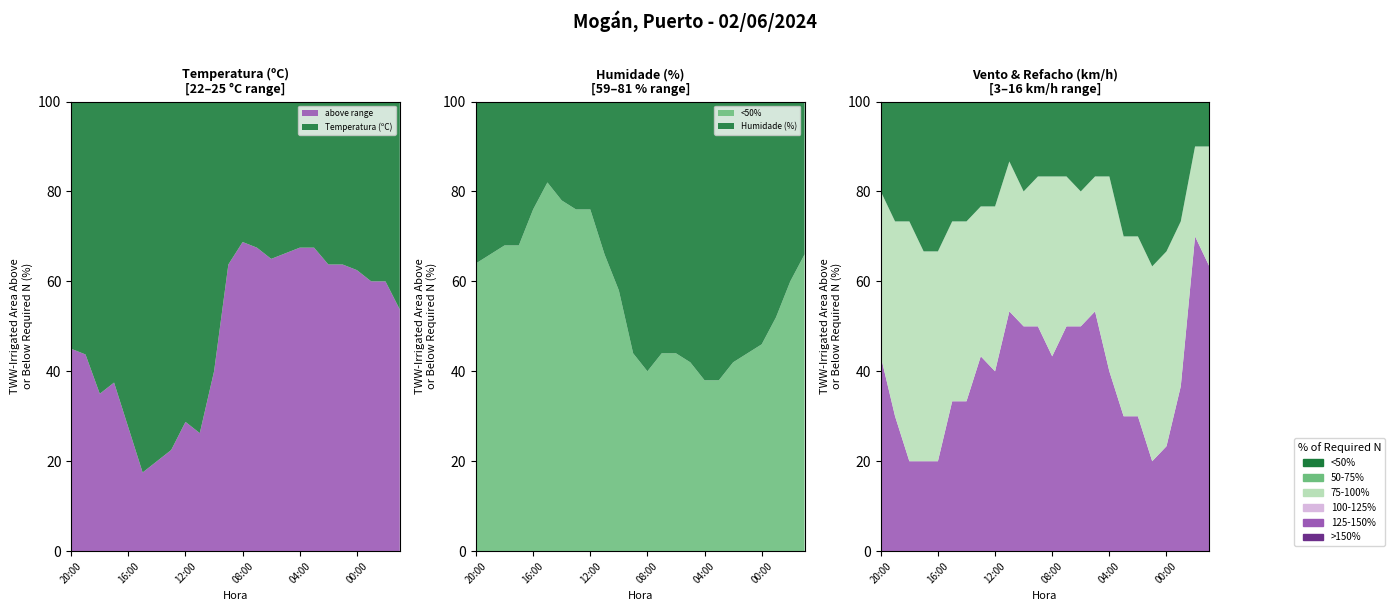

Reading left to right, extract all data points from this chart.

Temperatura (ºC): 22.4	22.5	23.2	23.0	23.8	24.6	24.4	24.2	23.7	23.9	22.8	20.9	20.5	20.6	20.8	20.7	20.6	20.6	20.9	20.9	21.0	21.2	21.2	21.7
Humidade (%): 68.0	67.0	66.0	66.0	62.0	59.0	61.0	62.0	62.0	67.0	71.0	78.0	80.0	78.0	78.0	79.0	81.0	81.0	79.0	78.0	77.0	74.0	70.0	67.0
Velocidade do vento (km/h): 6.0	8.0	8.0	10.0	10.0	8.0	8.0	7.0	7.0	4.0	6.0	5.0	5.0	5.0	6.0	5.0	5.0	9.0	9.0	11.0	10.0	8.0	3.0	3.0
Refacho (km/h): 11.0	13.0	16.0	14.0	14.0	12.0	12.0	10.0	11.0	10.0	9.0	10.0	12.0	10.0	9.0	9.0	13.0	12.0	12.0	13.0	13.0	11.0	6.0	8.0